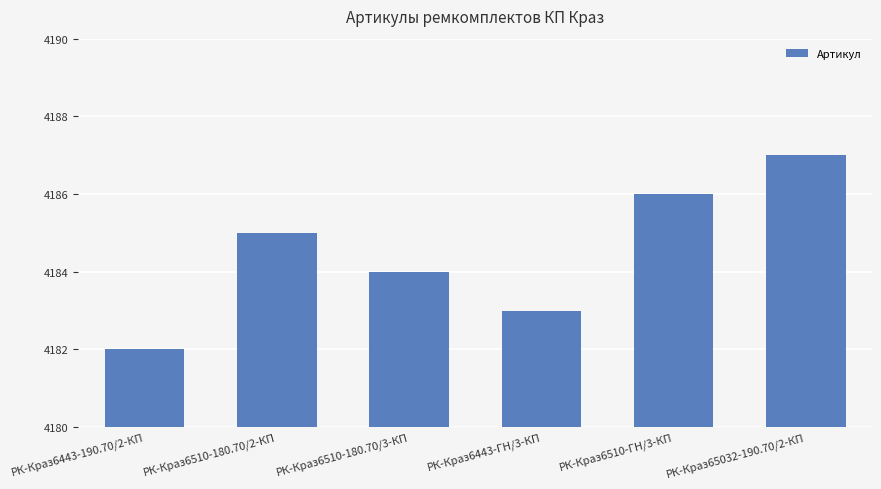

Reading right to left, extract all data points from this chart.

4187	4186	4183	4184	4185	4182